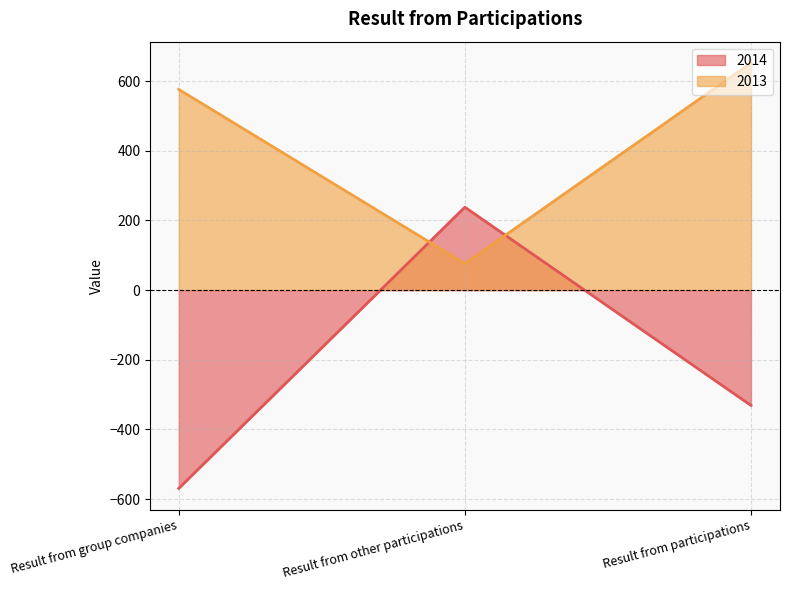

How many data points in 2014 are above -331?

1